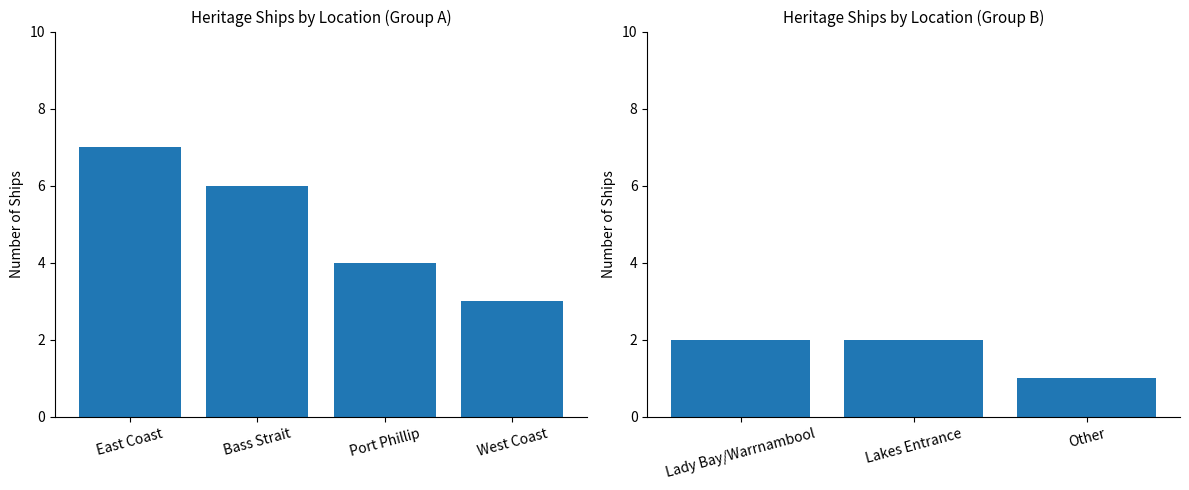

Which category has the highest value across all series?

East Coast